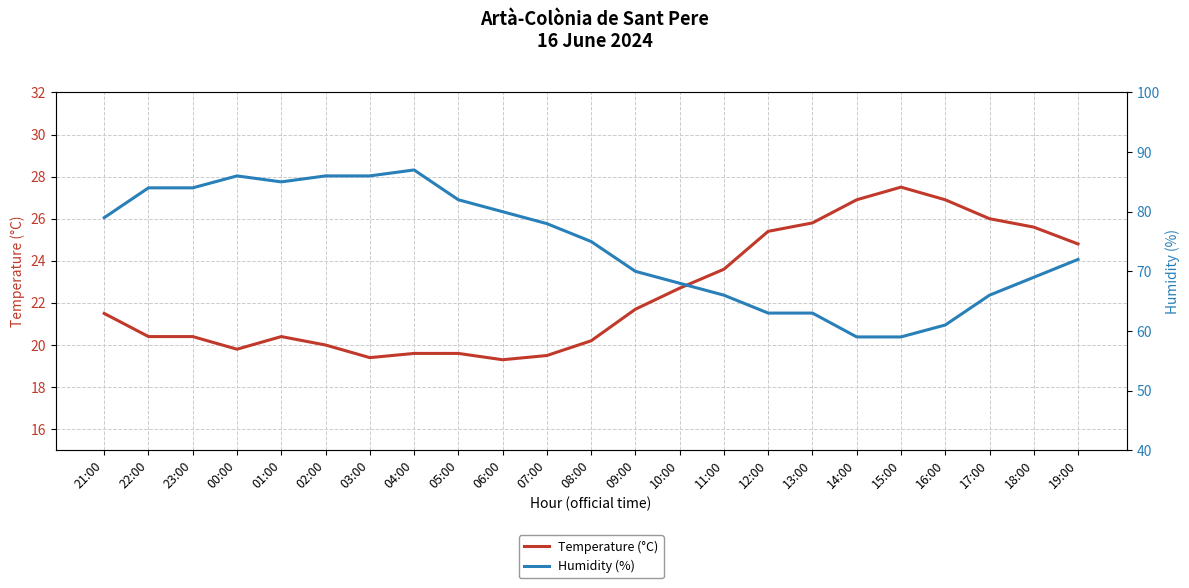

What position from the left is 17:00?

21